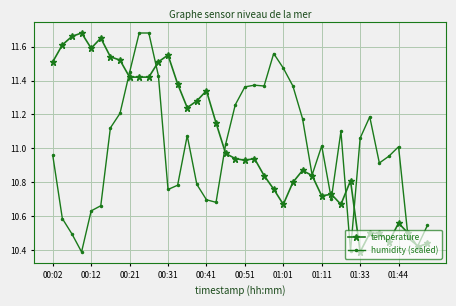

True or false: humidity (scaled) has more than 2 points higher than both neighbors.

True